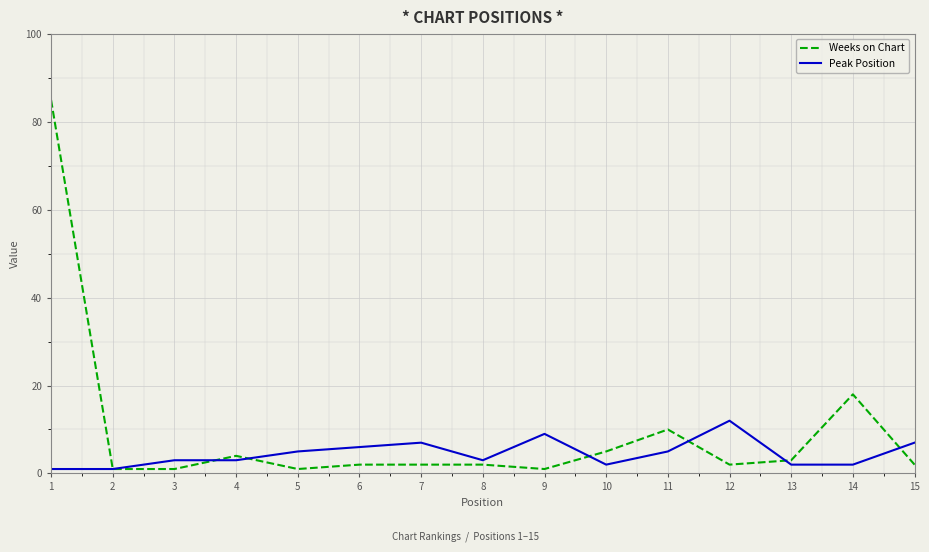

Reading left to right, transcribe all the data shown in this chart.

Weeks on Chart: 85	1	1	4	1	2	2	2	1	5	10	2	3	18	2
Peak Position: 1	1	3	3	5	6	7	3	9	2	5	12	2	2	7